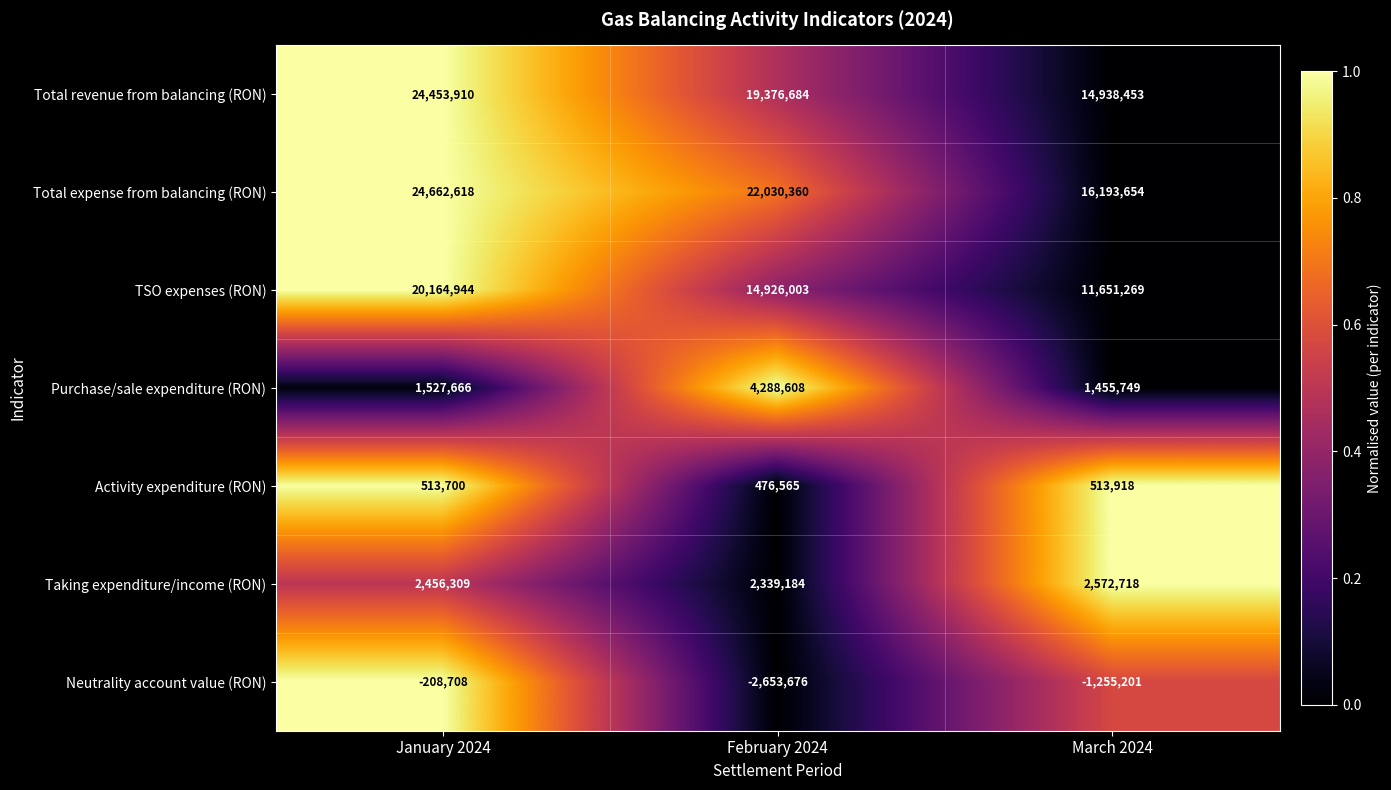

Reading left to right, transcribe all the data shown in this chart.

Total revenue from balancing (RON): January 2024=24453910	February 2024=19376684	March 2024=14938453
Total expense from balancing (RON): January 2024=24662618	February 2024=22030360	March 2024=16193654
TSO expenses (RON): January 2024=20164944	February 2024=14926003	March 2024=11651269
Purchase/sale expenditure (RON): January 2024=1527666	February 2024=4288608	March 2024=1455749
Activity expenditure (RON): January 2024=513700	February 2024=476565	March 2024=513918
Taking expenditure/income (RON): January 2024=2456309	February 2024=2339184	March 2024=2572718
Neutrality account value (RON): January 2024=-208708	February 2024=-2653676	March 2024=-1255201